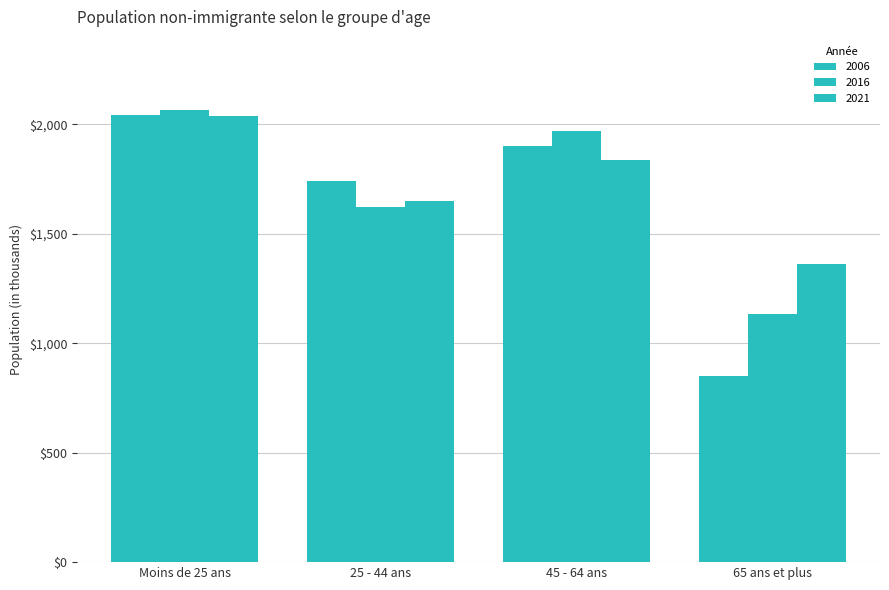

What is the sum of all 2021 values?

6892105